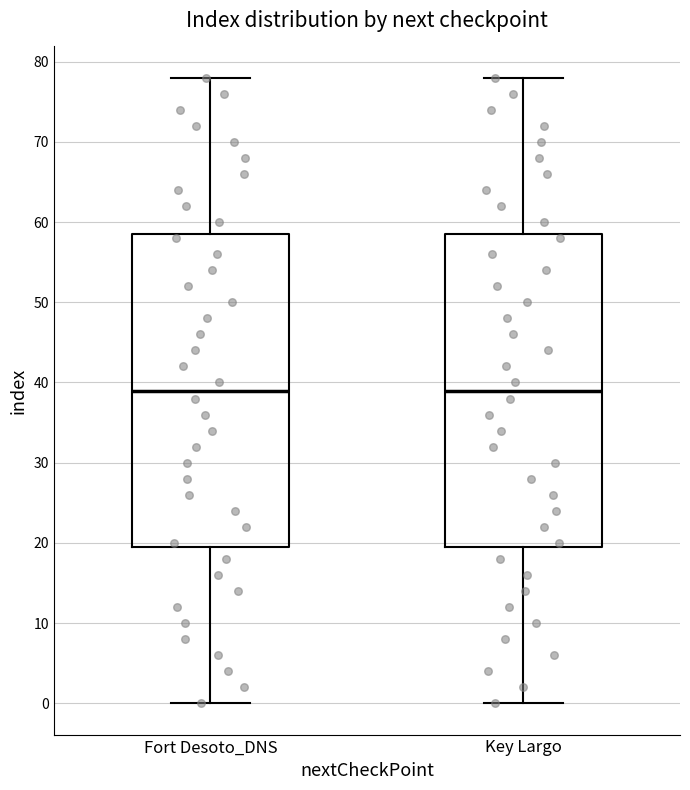

Reading left to right, read every box against the y-axis: the position of its median line, the range the box covers, and the ends of its whiskers. The values are not printed on the chart, so give them approximately, as read against the axis.

Fort Desoto_DNS: median 39, box 20 to 59, whiskers 0 to 78
Key Largo: median 39, box 20 to 59, whiskers 0 to 78